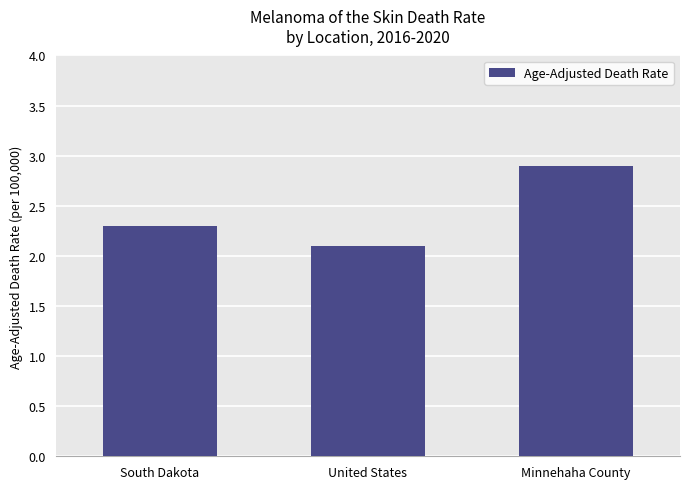

What is the label of the 1st bar from the left?

South Dakota